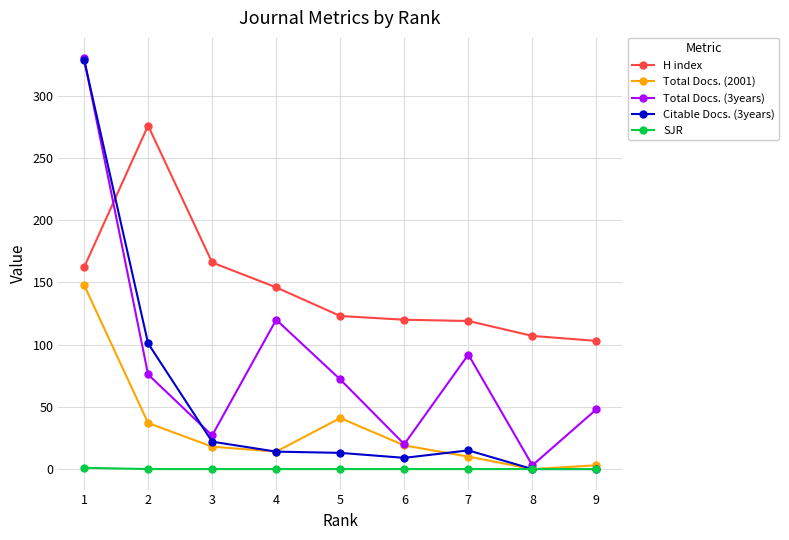

Reading right to left, transcribe all the data shown in this chart.

H index: 1=162	2=276	3=166	4=146	5=123	6=120	7=119	8=107	9=103
Total Docs. (2001): 1=148	2=37	3=18	4=14	5=41	6=19	7=10	8=0	9=3
Total Docs. (3years): 1=330	2=76	3=27	4=120	5=72	6=20	7=92	8=3	9=48
Citable Docs. (3years): 1=329	2=101	3=22	4=14	5=13	6=9	7=15	8=0	9=0
SJR: 1=1	2=0	3=0	4=0	5=0	6=0	7=0	8=0	9=0